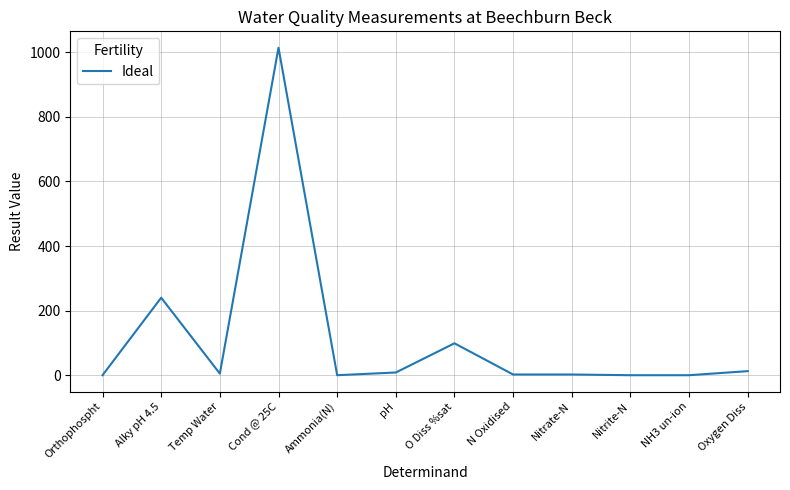

What is the change in value from Cond @ 25C to O Diss %sat?

-915.2